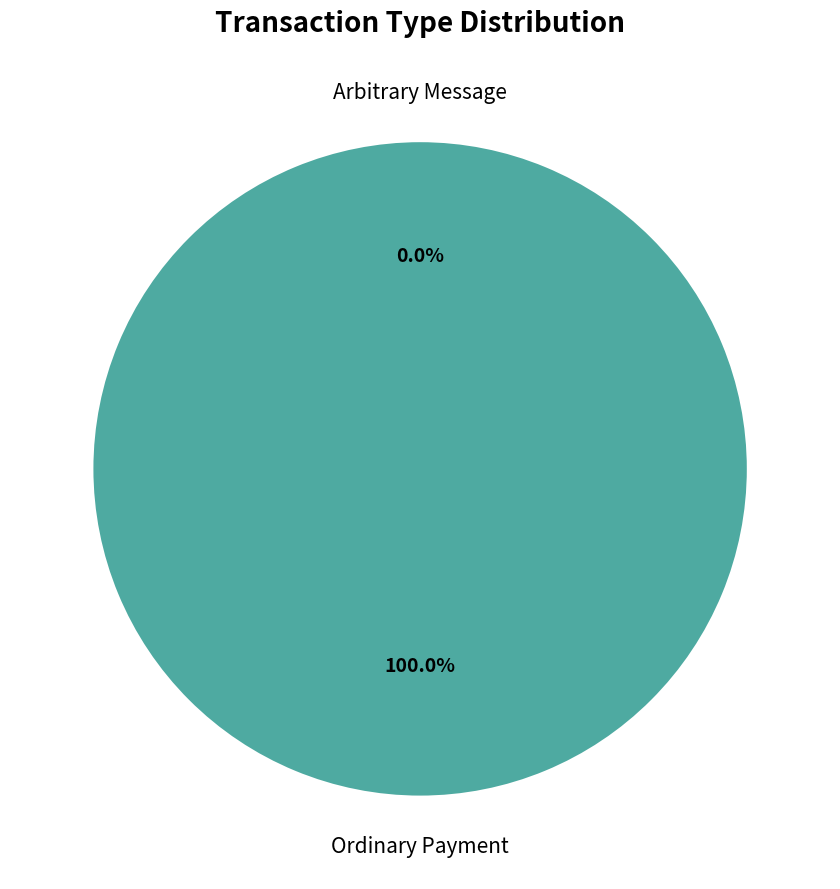

Rank the categories by value from lowest to highest.

Arbitrary Message, Ordinary Payment